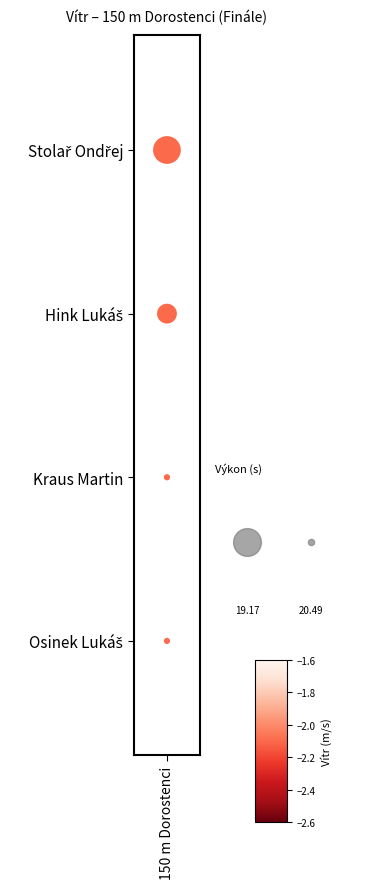

Which has a higher value, 150 m Dorostenci or 150 m Dorostenci?

150 m Dorostenci